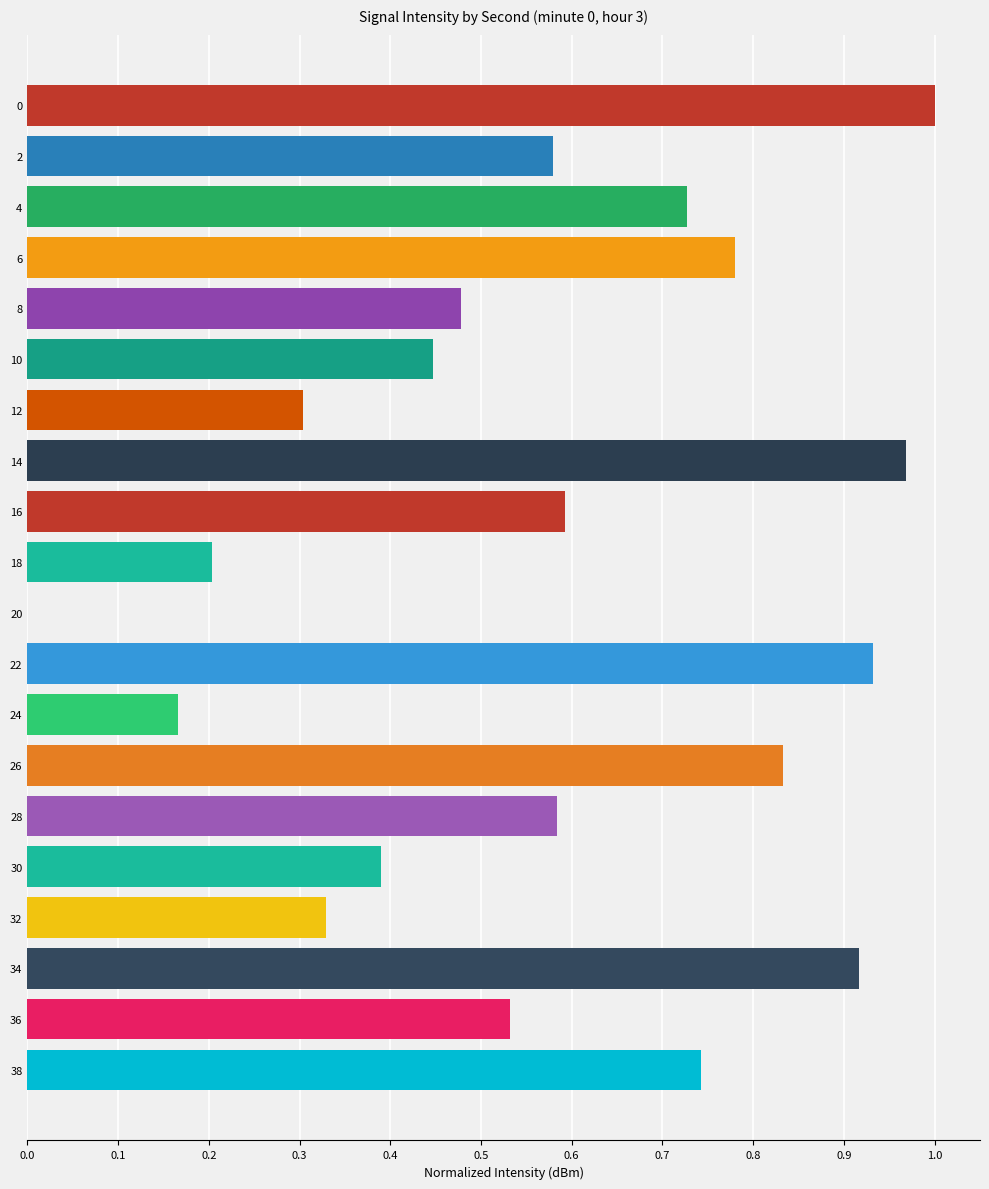

True or false: the data shows 0.3 at 32.

True